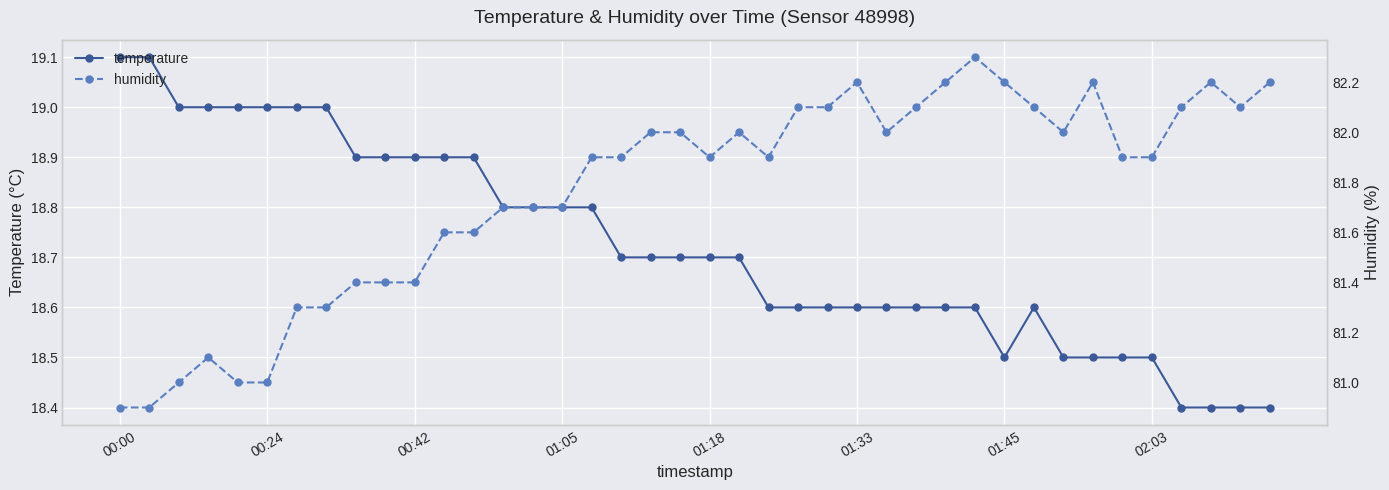

In humidity, how many points are higher than both neighbors (excluding endpoints)?

6